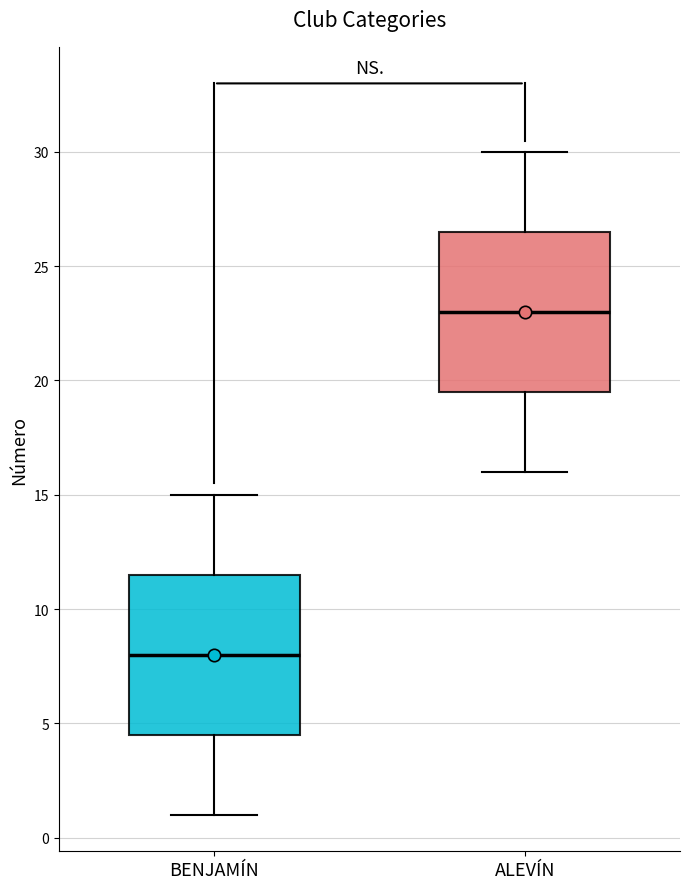

Where does the median line of the box for ALEVÍN sit on the y-axis? The values are not printed on the chart, so give them approximately, as read against the axis.

23.0